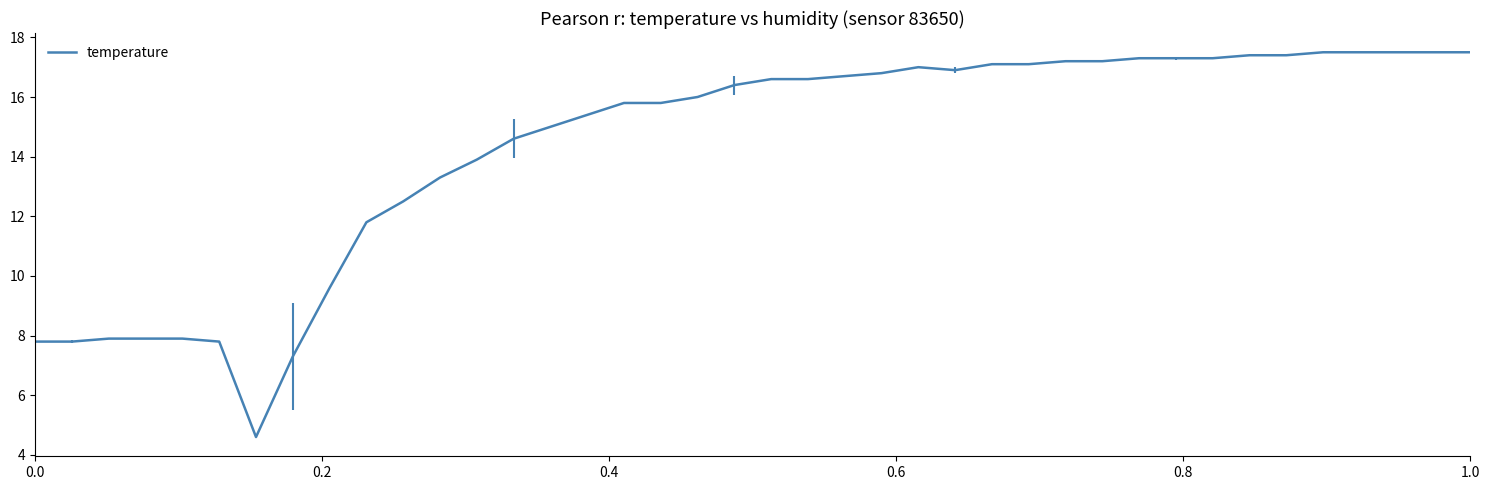

What is the difference between the maximum and minimum values?

12.9